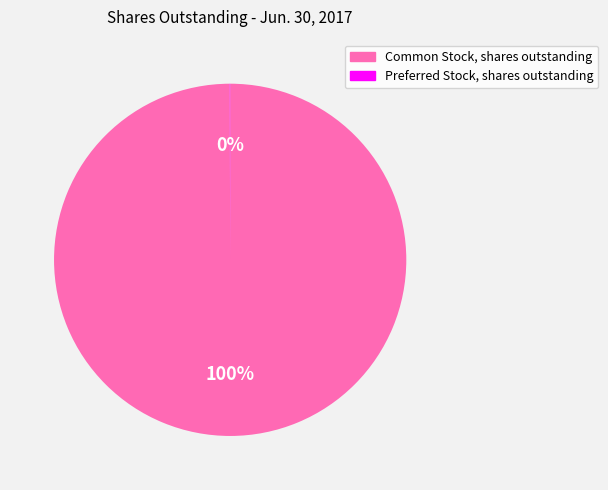

To the nearest percent, what is the average slice percentage?

50%